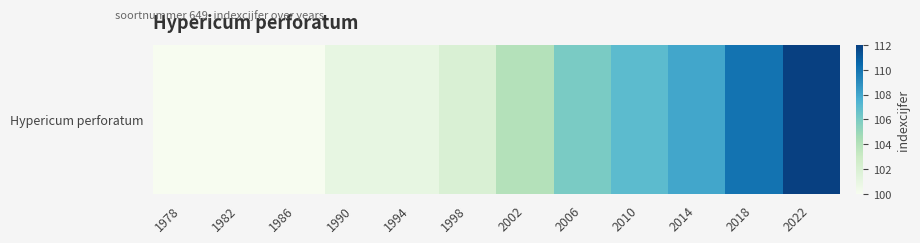

The value at 1986 is 100. True or false?

True